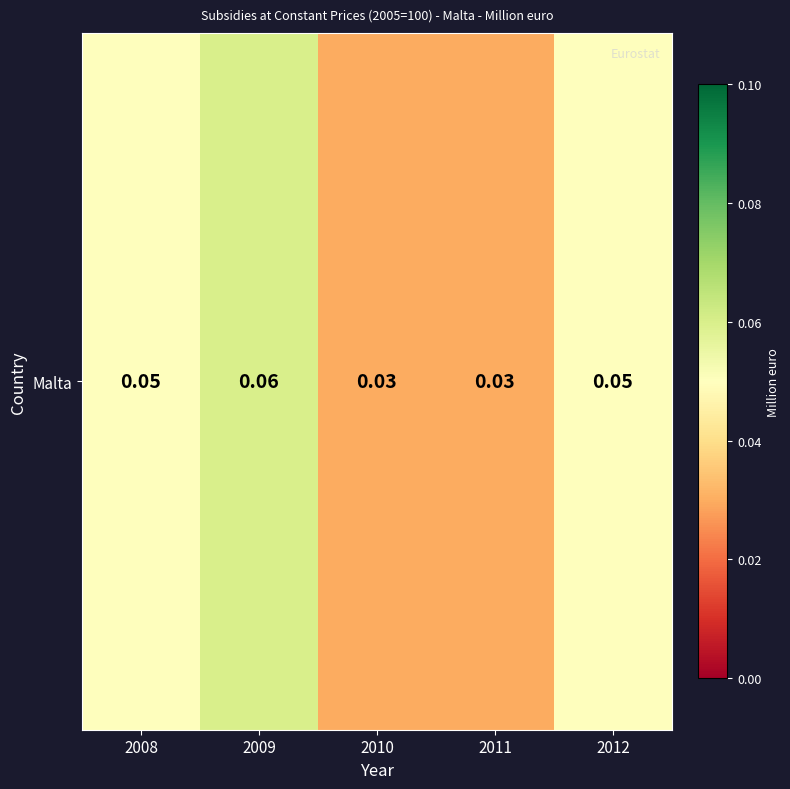

How many distinct data groups are displayed?

1